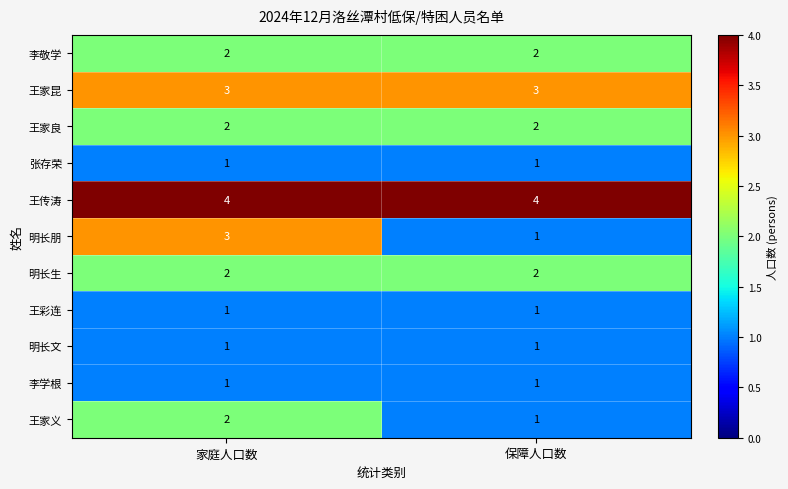

What is the sum of all 王家良 values?

4